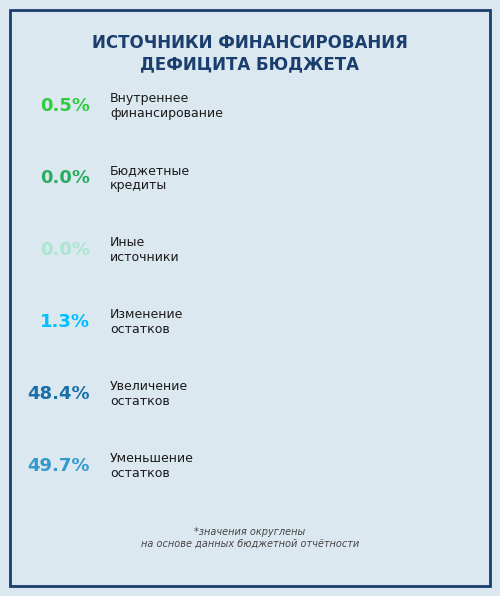

To the nearest percent, what is the average slice percentage?

17%